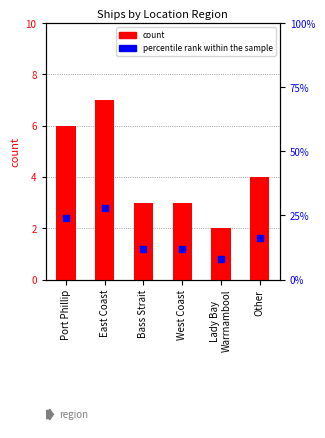

Which series contains the highest Y value?

percentile rank within the sample